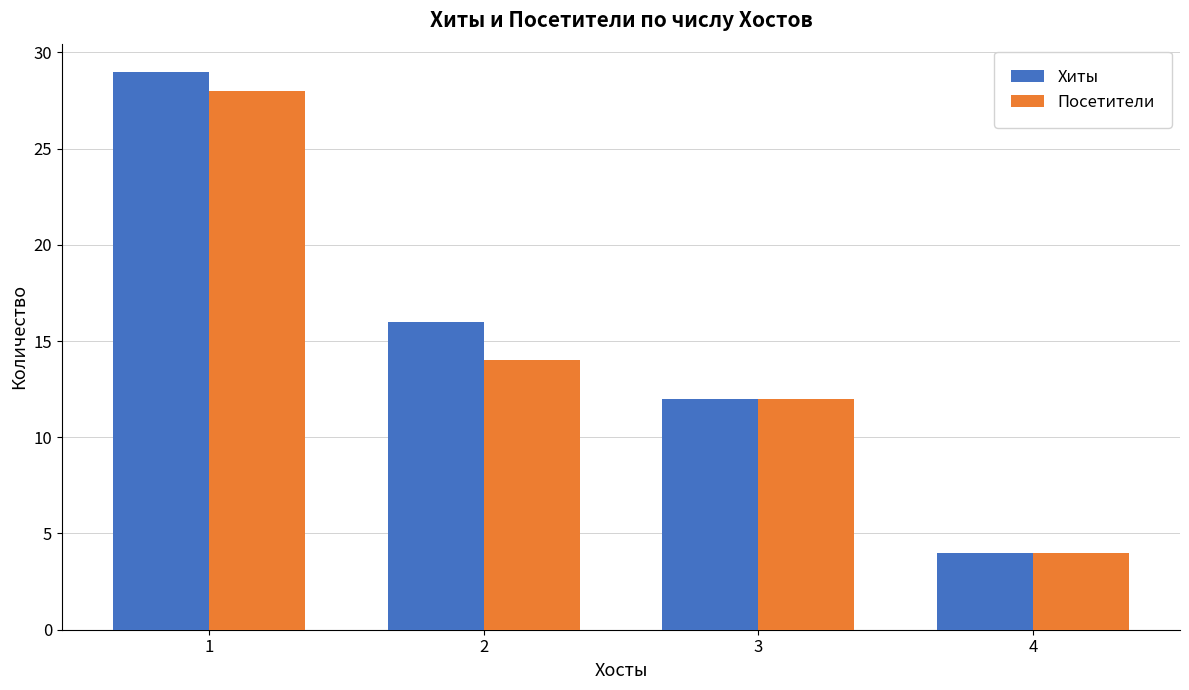

At 2, list the series in order from smallest to largest.

Посетители, Хиты